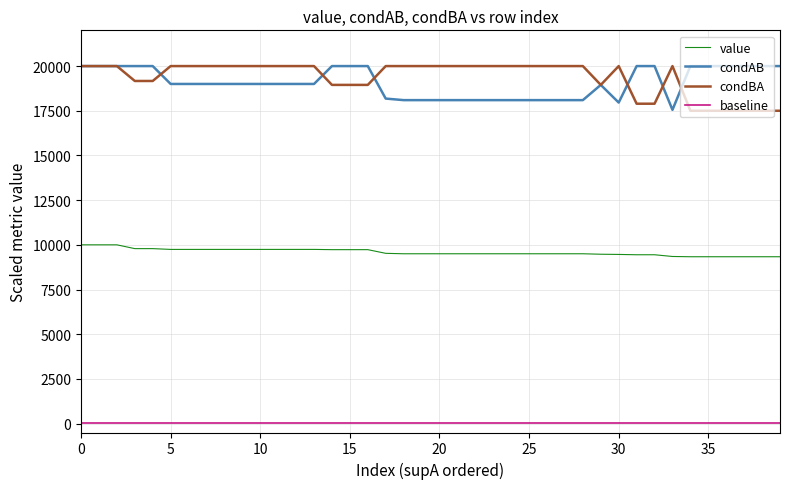

What is the average value of the condAB series?

19067.2